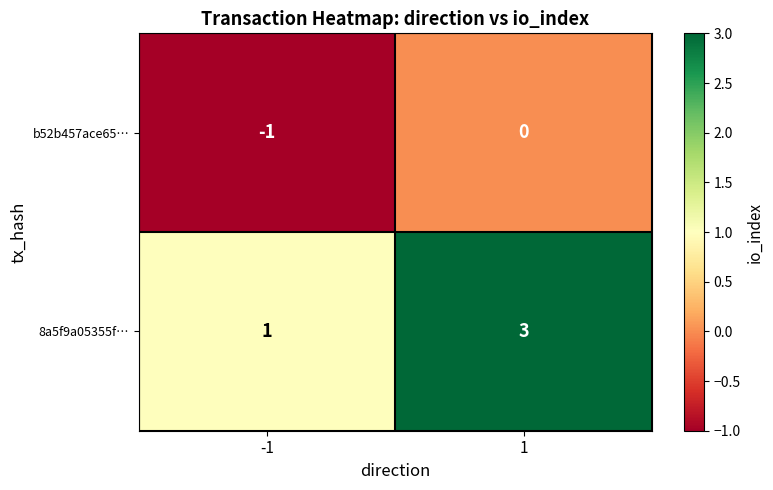

At which category is the sum across all series the highest?

1